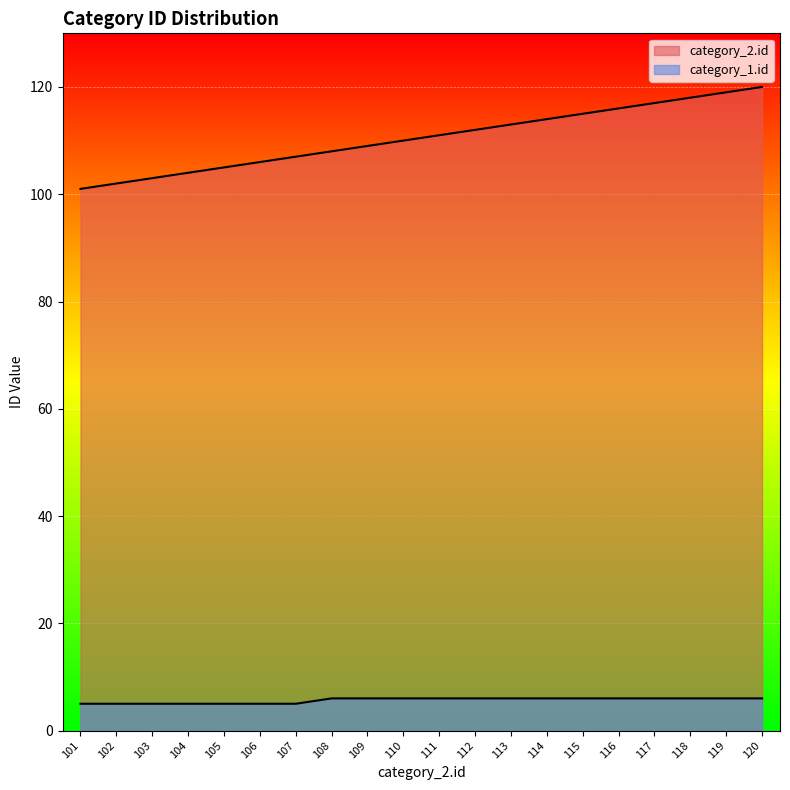

True or false: category_2.id and category_1.id intersect in this chart.

False